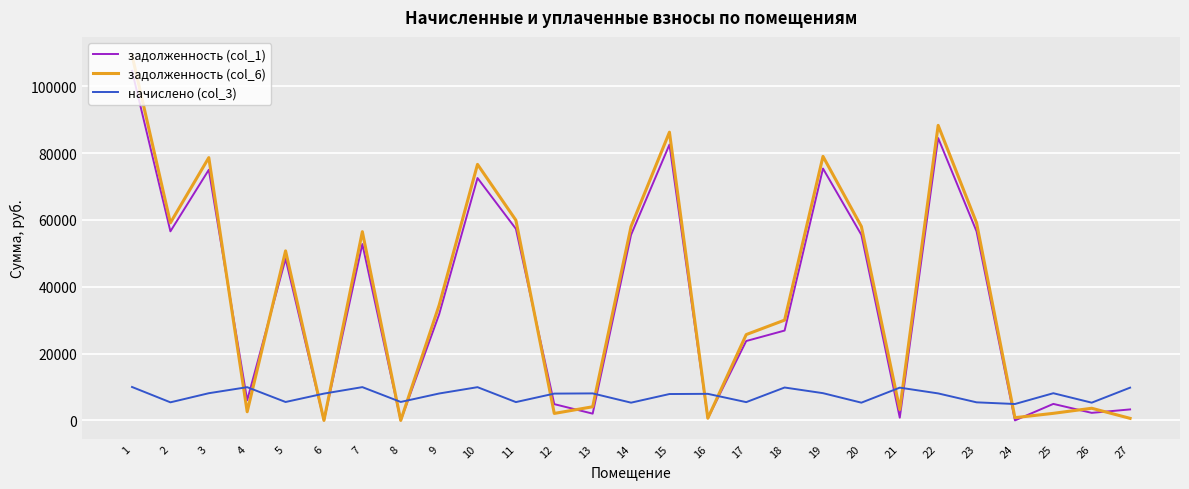

At 3, list the series in order from smallest to largest.

начислено (col_3), задолженность (col_1), задолженность (col_6)